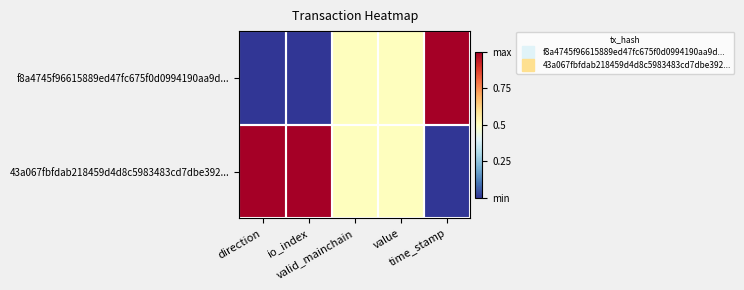

Reading left to right, what are all the values shown in this chart?

f8a4745f96615889ed47fc675f0d0994190aa9d...: direction=0.0	io_index=0.0	valid_mainchain=0.5	value=0.5	time_stamp=1.0
43a067fbfdab218459d4d8c5983483cd7dbe392...: direction=1.0	io_index=1.0	valid_mainchain=0.5	value=0.5	time_stamp=0.0